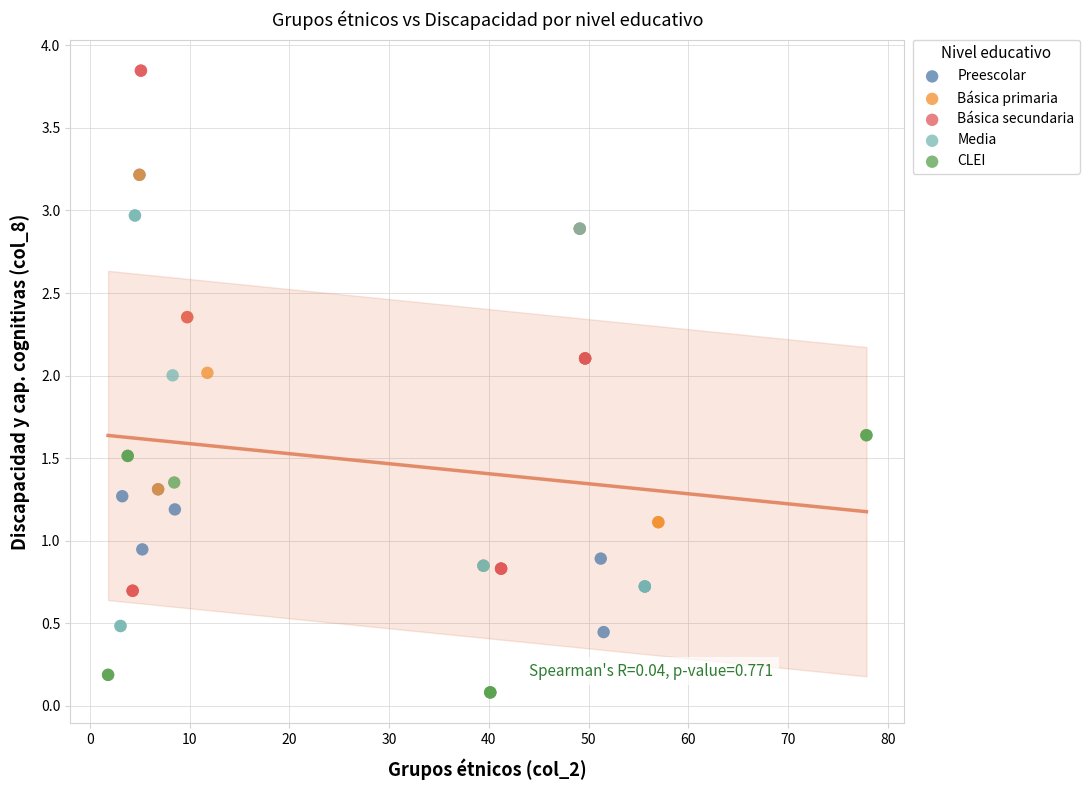

Which series reaches the minimum Y coordinate?

CLEI